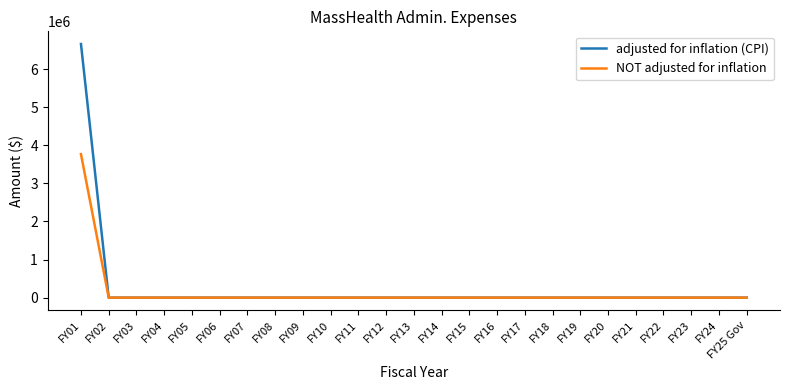

How many lines are shown in the chart?

2